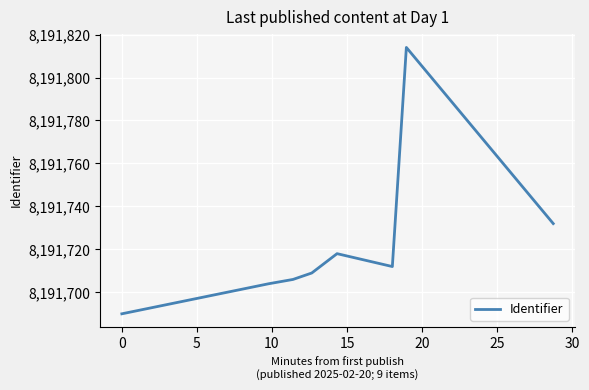

What is the smallest value displayed?

8191690